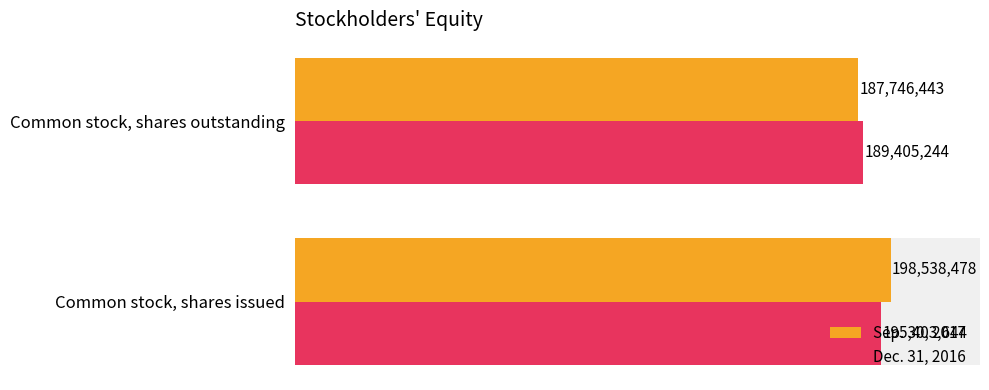

List the series in order of their peak value, lowest first.

Dec. 31, 2016, Sep. 30, 2017